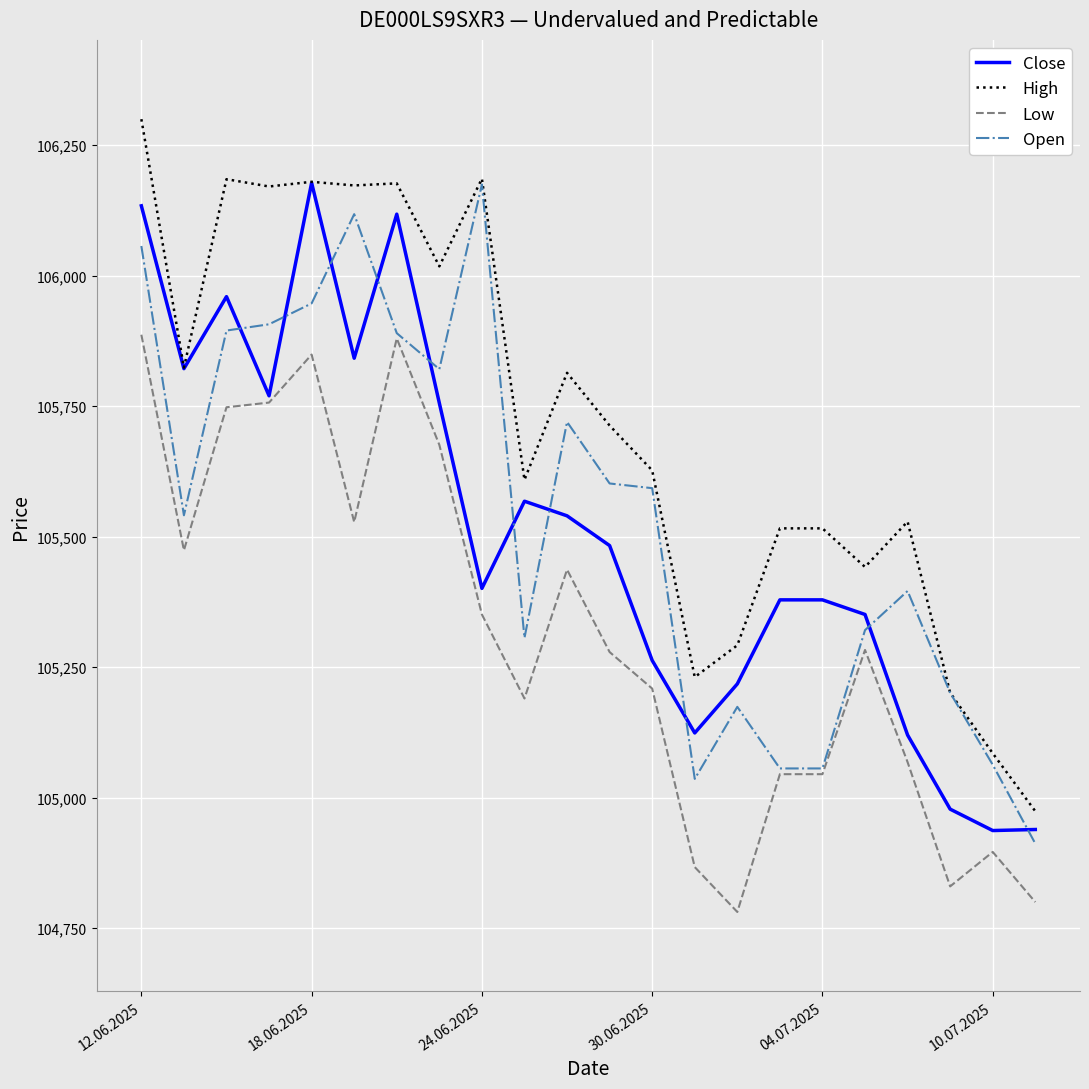

Does the chart have visible grid lines?

Yes